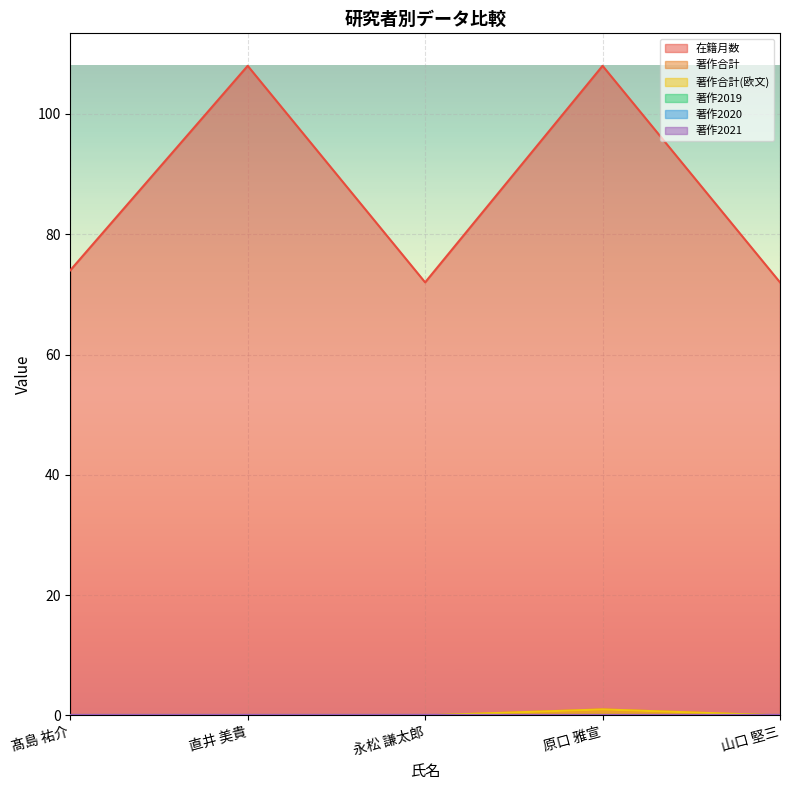

Is the value of 在籍月数 at 髙島 祐介 greater than the value of 著作合計(欧文) at 山口 堅三?

Yes